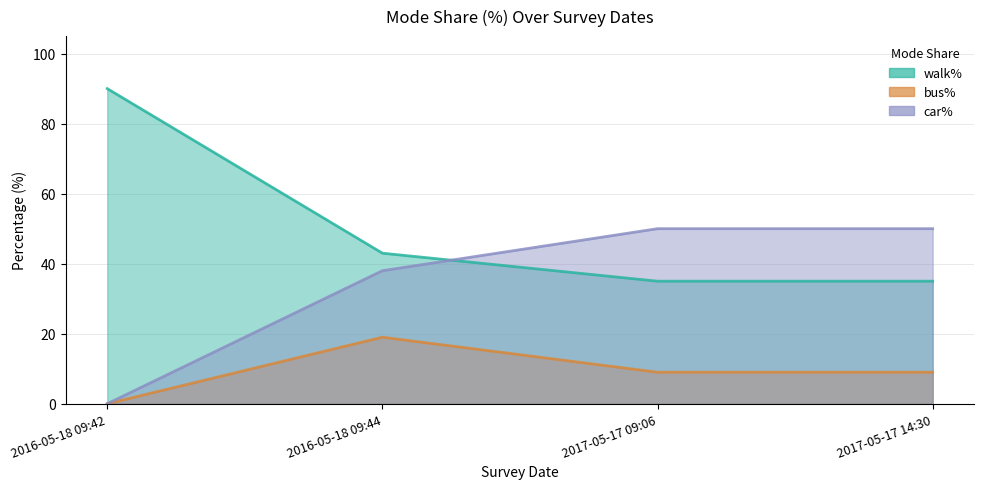

At which label does bus% first exceed 9?

2016-05-18 09:44